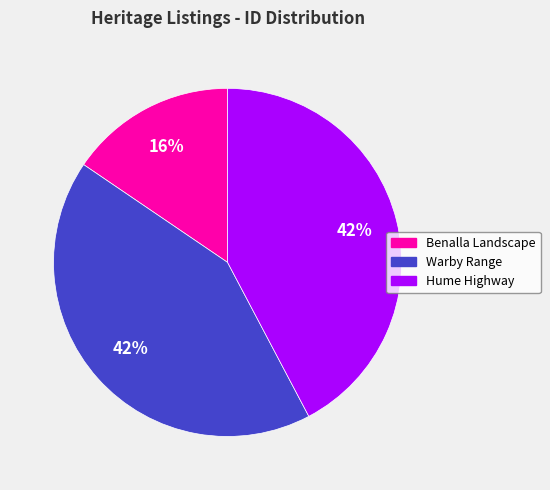

The Hume Highway slice represents 42% of the pie. True or false?

True